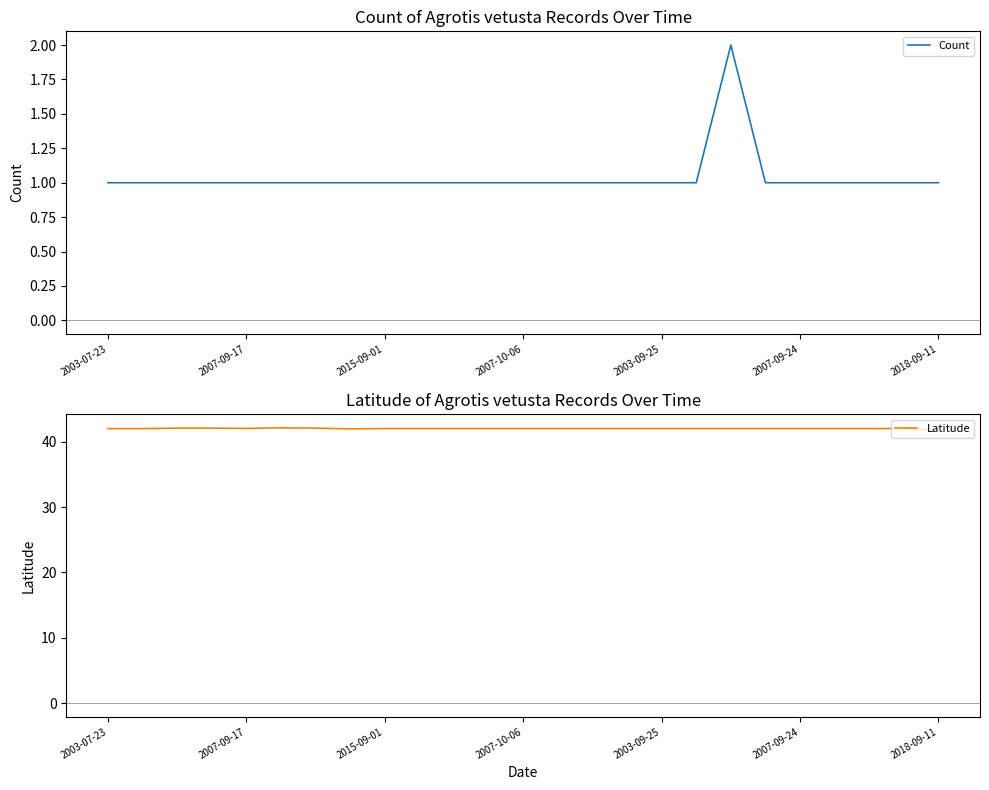

Is it true that Count equals 1 at 2015-09-01?

True